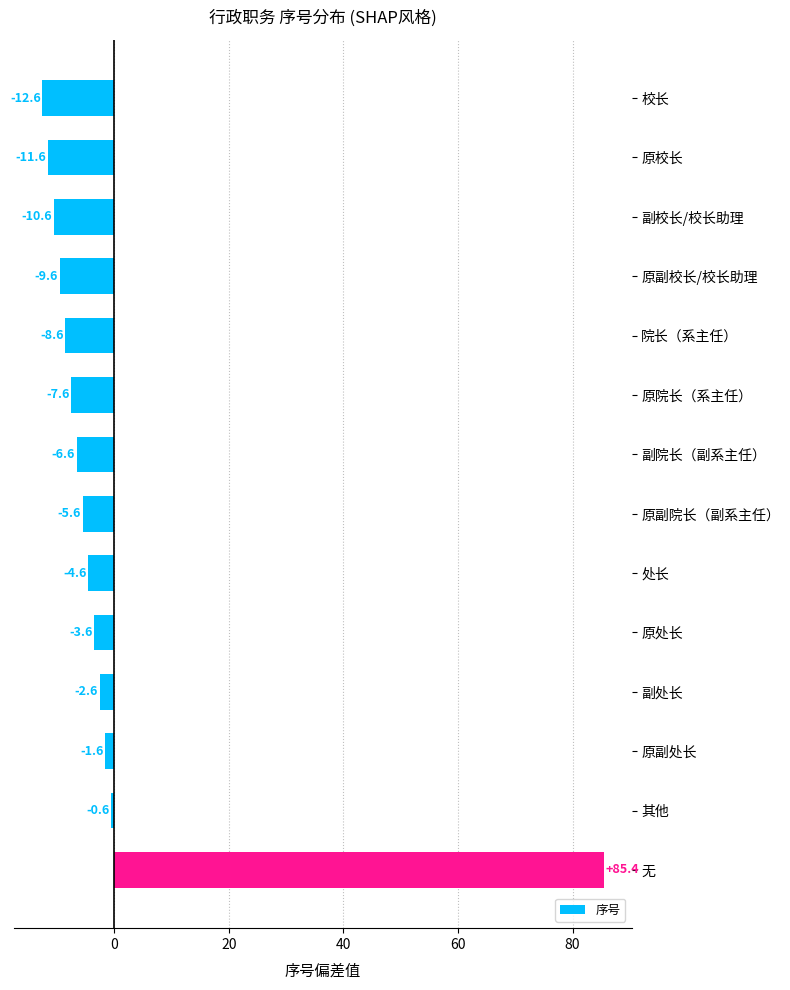

Reading top to bottom, what are all the values shown in this chart?

-12.6	-11.6	-10.6	-9.6	-8.6	-7.6	-6.6	-5.6	-4.6	-3.6	-2.6	-1.6	-0.6	85.4